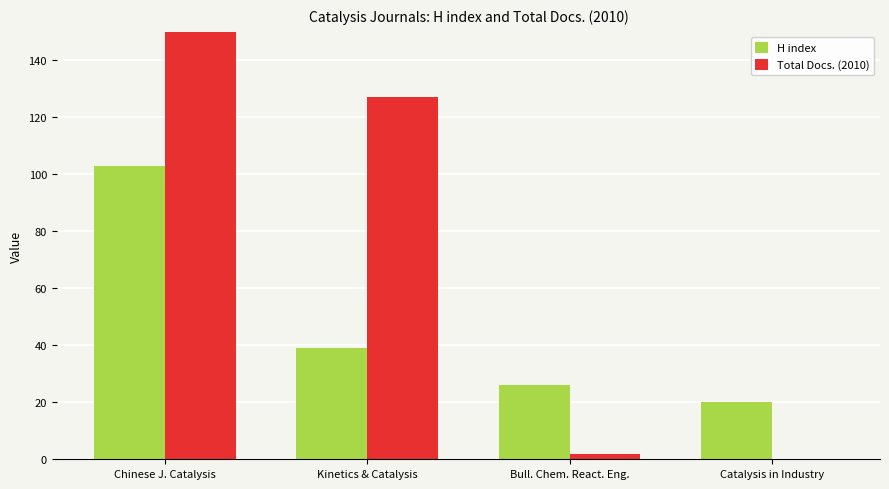

What is the label of the 4th bar from the right?

Chinese J. Catalysis